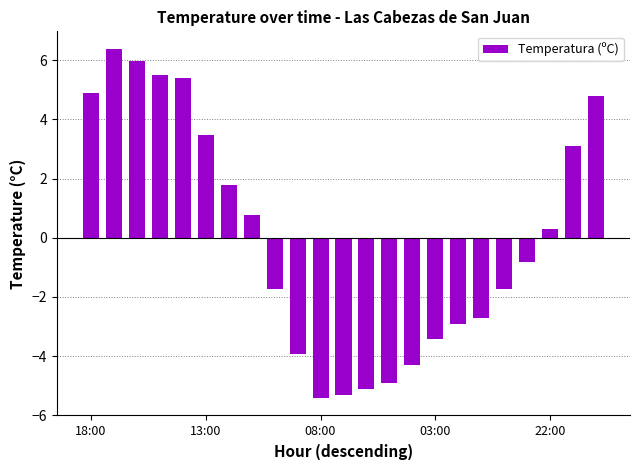

What is the value of the 15th bar from the left?

-4.3